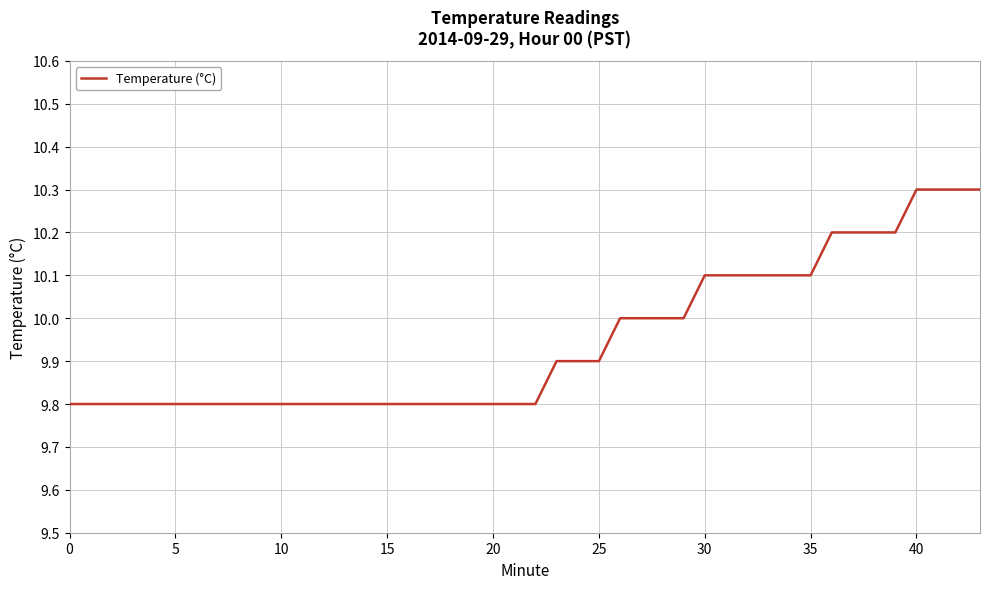

How many values are between 9 and 10?

26